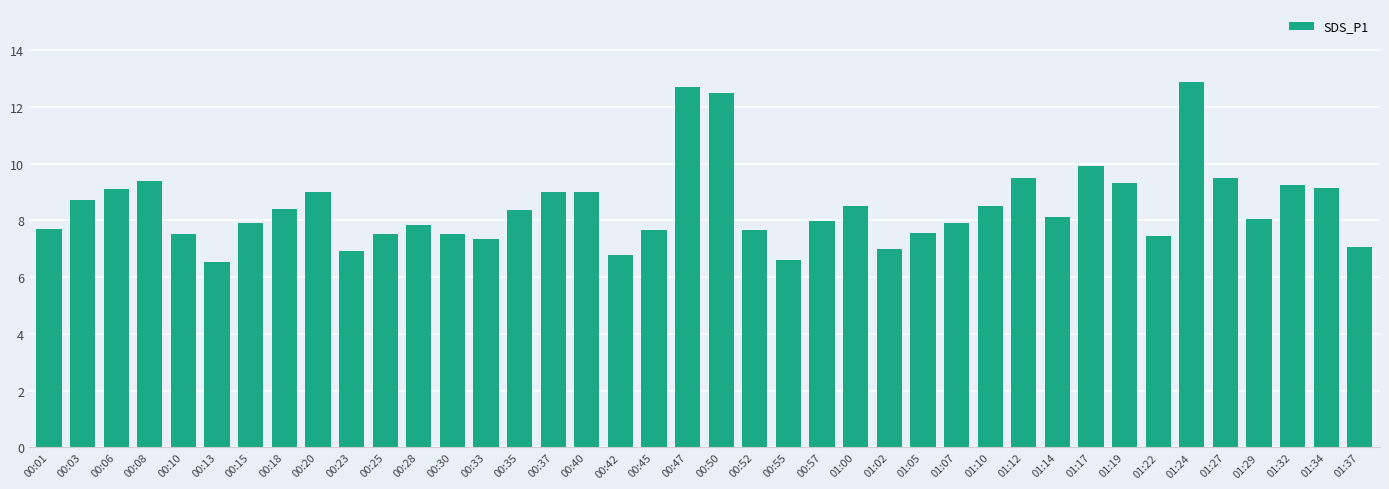

Between 01:02 and 00:20, which is larger?

00:20